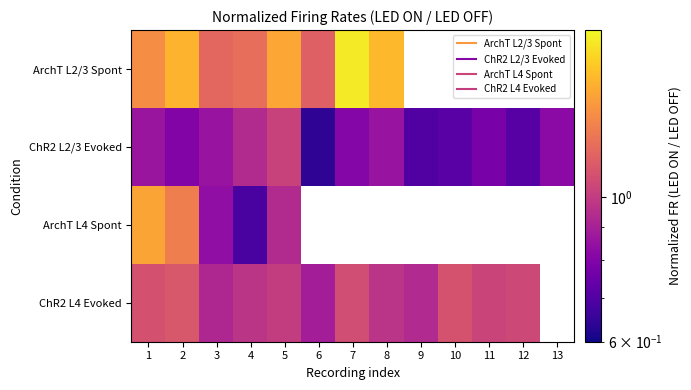

What is the difference between the maximum and minimum values in the ChR2 L2/3 Evoked series?

0.4